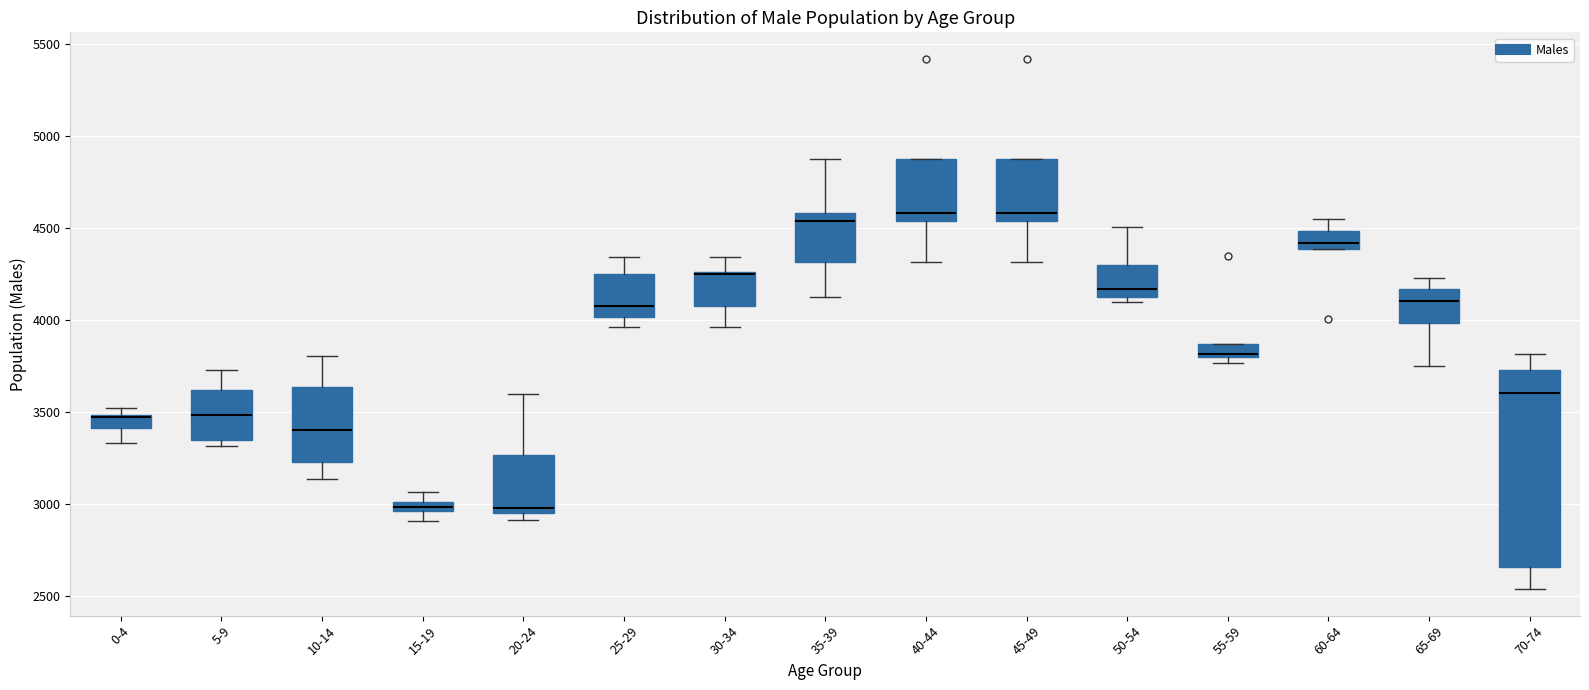

Comparing the boxes themselves (not the whiskers), which one is the tallest?

70-74